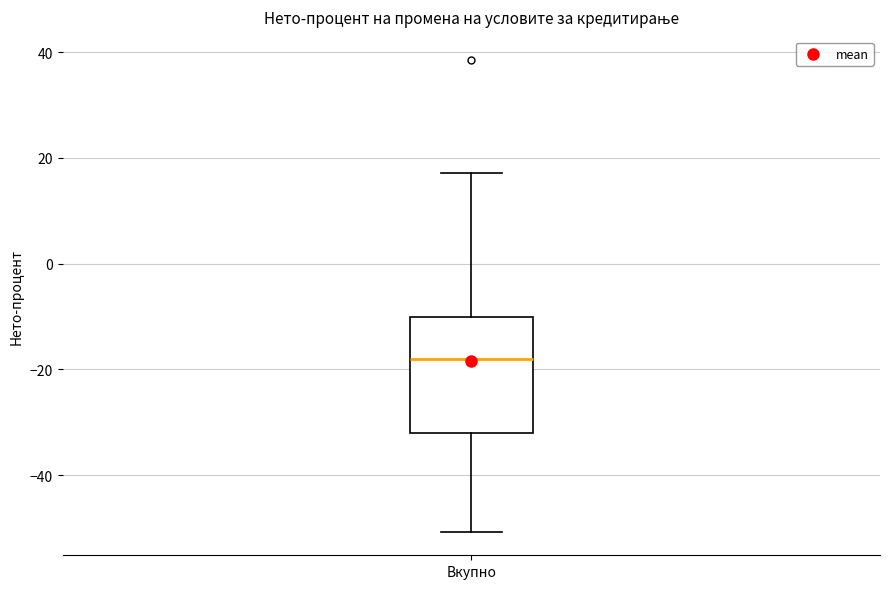

Transcribe this box plot: give where the median line is, the range the box spans, and where the two whiskers end, as read against the y-axis. The values are not printed on the chart, so give them approximately, as read against the axis.

median -18, box -32 to -10, whiskers -50 to 18